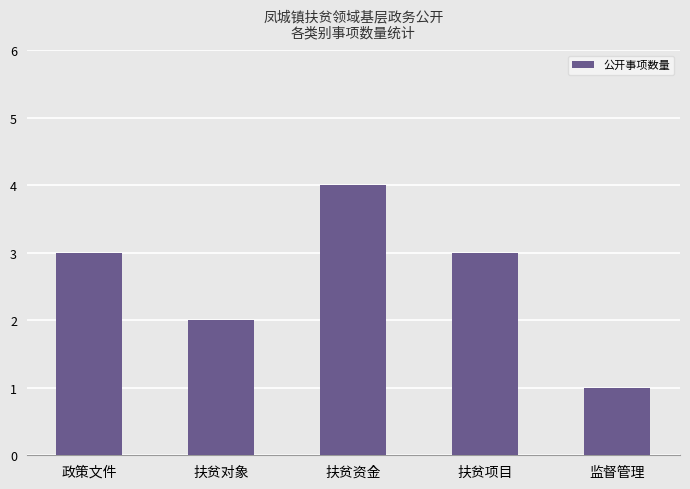

Which category has the highest value across all series?

扶贫资金